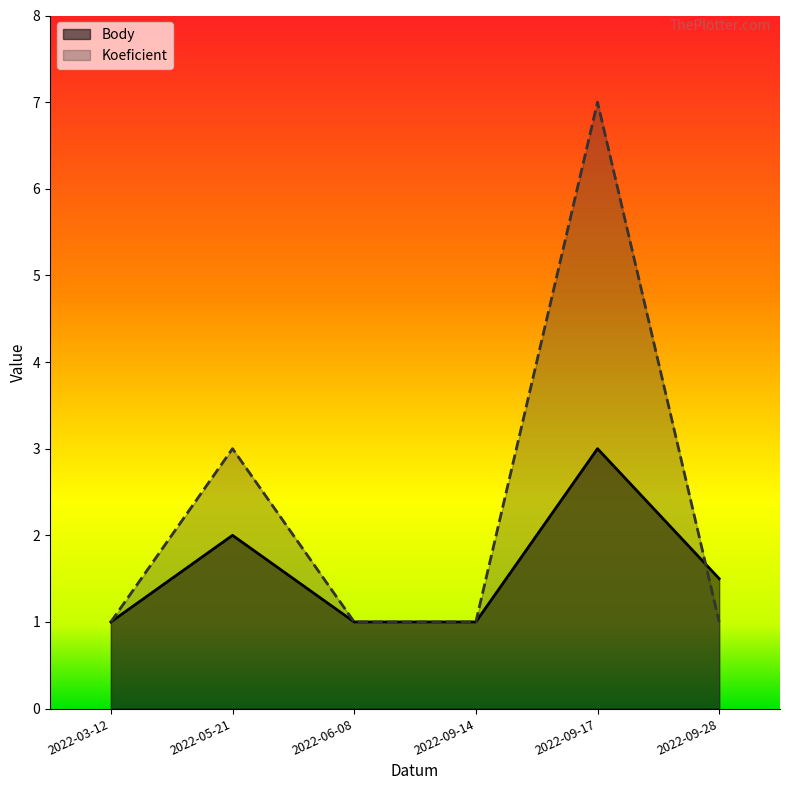

How many lines are shown in the chart?

2